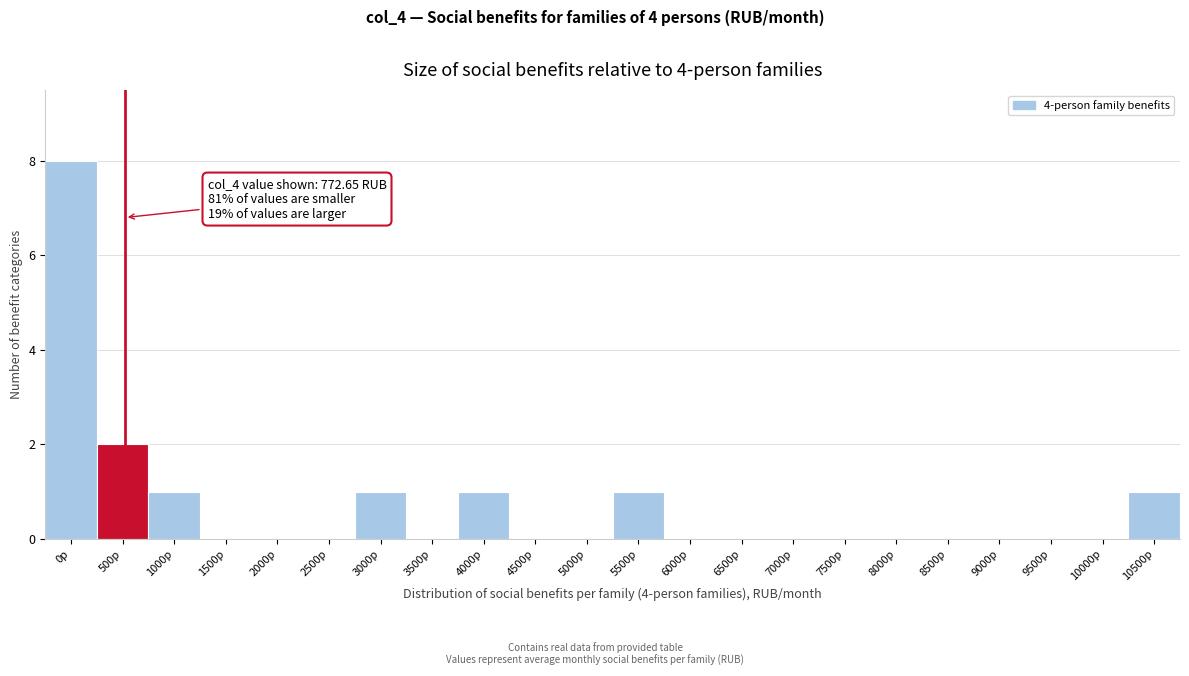

Reading left to right, what are all the values shown in this chart?

0р=8	500р=2	1000р=1	1500р=0	2000р=0	2500р=0	3000р=1	3500р=0	4000р=1	4500р=0	5000р=0	5500р=1	6000р=0	6500р=0	7000р=0	7500р=0	8000р=0	8500р=0	9000р=0	9500р=0	10000р=0	10500р=1